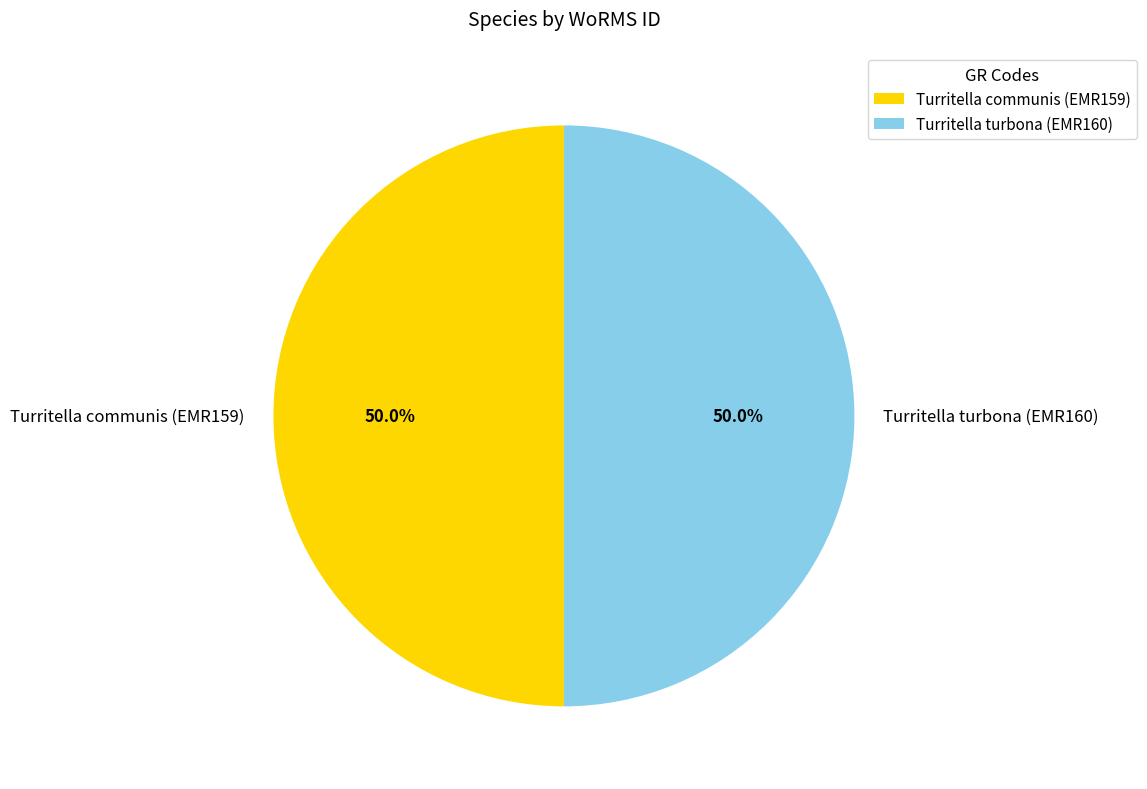

Do Turritella turbona (EMR160) and Turritella communis (EMR159) together represent more than half of the pie?

Yes